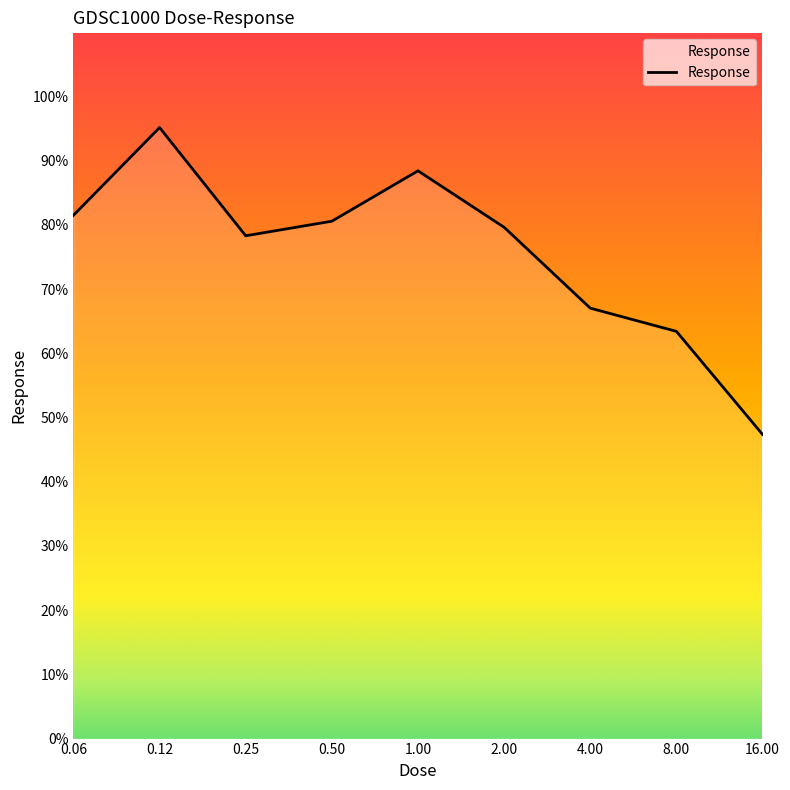

What is the difference between the maximum and minimum values?

47.8